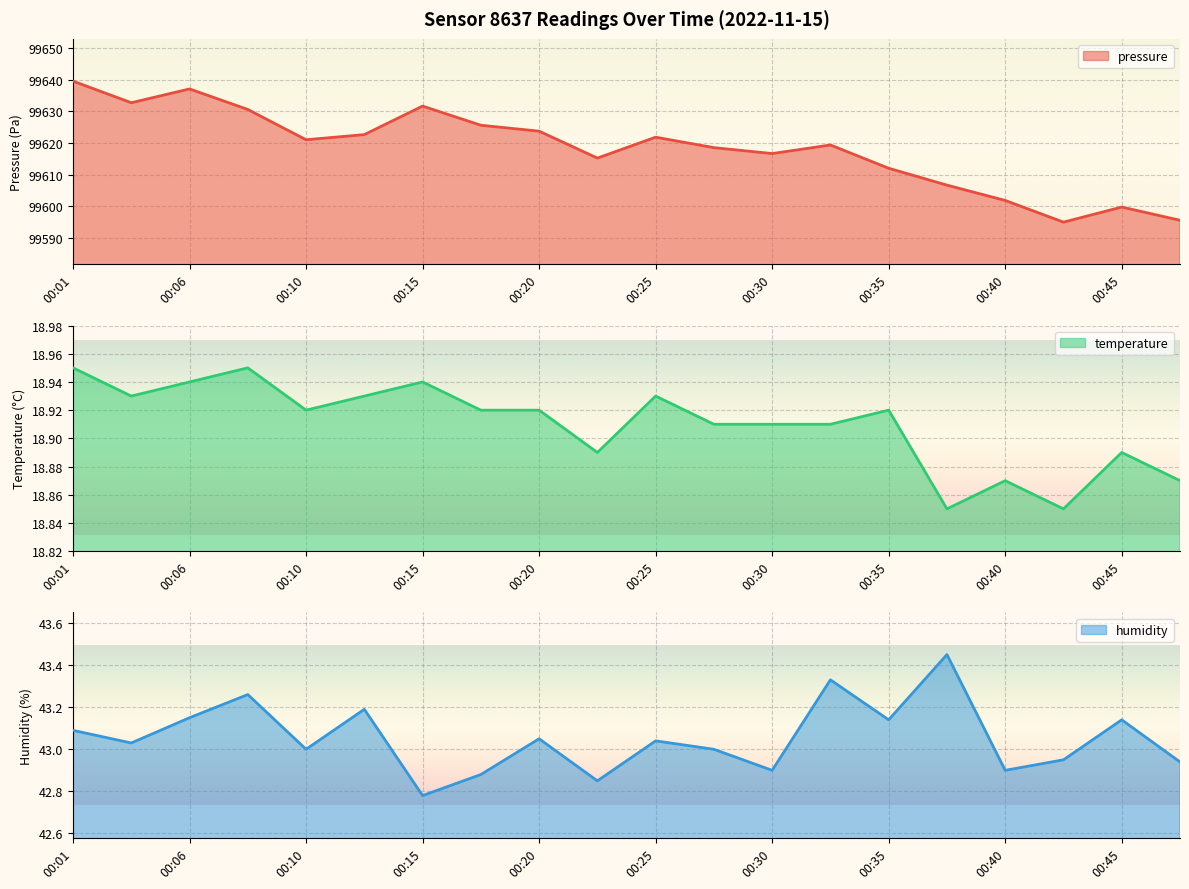

True or false: pressure has a value of 99606.6 at 00:37.

True